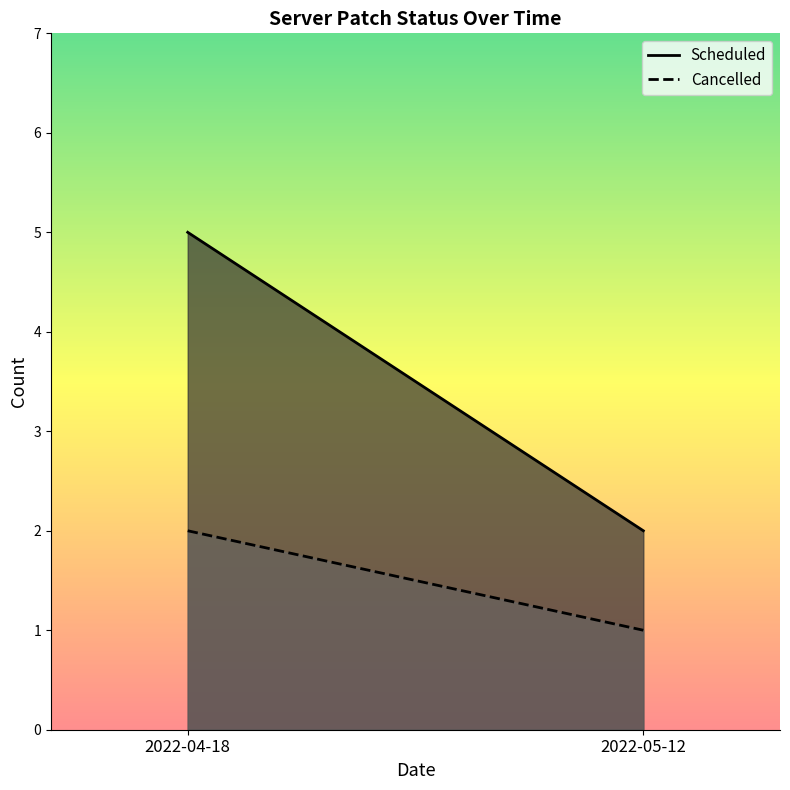

At which category is the sum across all series the highest?

2022-04-18